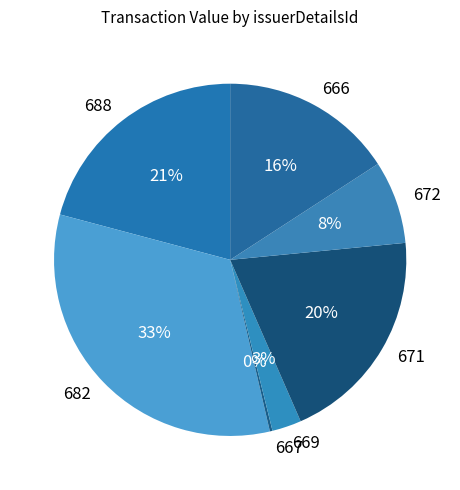

True or false: 688 accounts for 21% of the total.

True